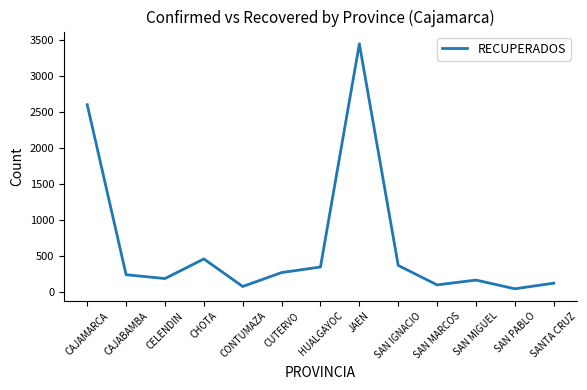

What is the difference between the maximum and second lowest values?

3364